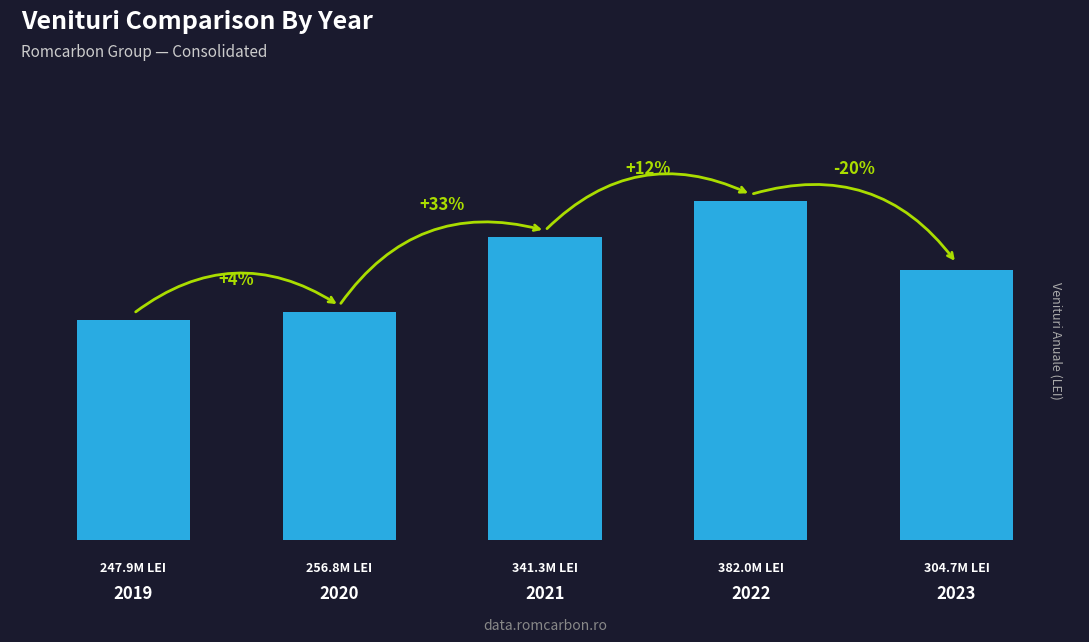

What is the average value?

306541301.3